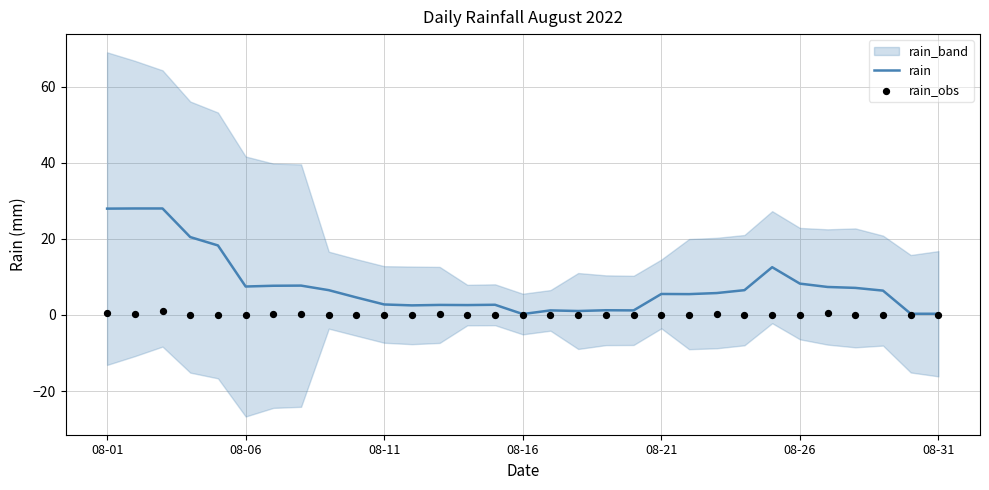

What is the highest value of the rain series?

28.0